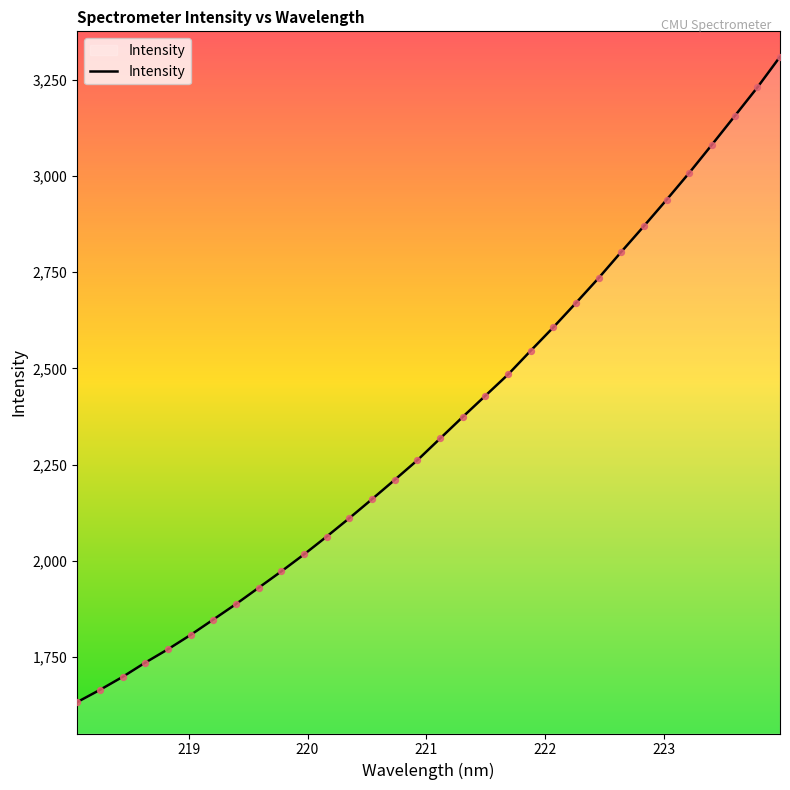

What is the smallest value displayed?

1632.2